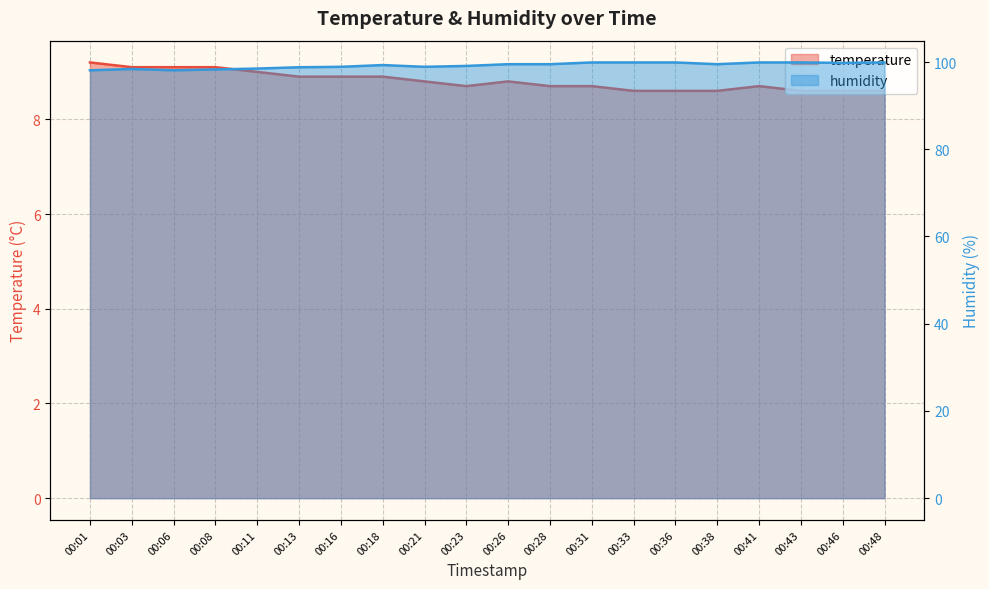

Rank the categories by humidity value from highest to lowest.

00:31, 00:33, 00:36, 00:41, 00:43, 00:48, 00:46, 00:26, 00:28, 00:38, 00:18, 00:23, 00:16, 00:21, 00:13, 00:11, 00:03, 00:08, 00:01, 00:06